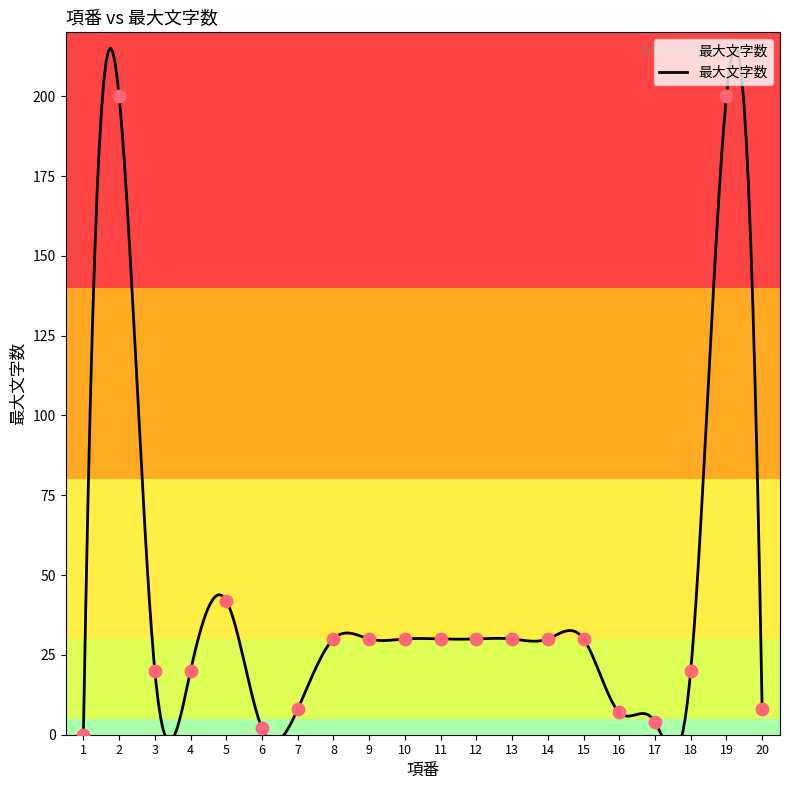

Between 3 and 12, which is larger?

12